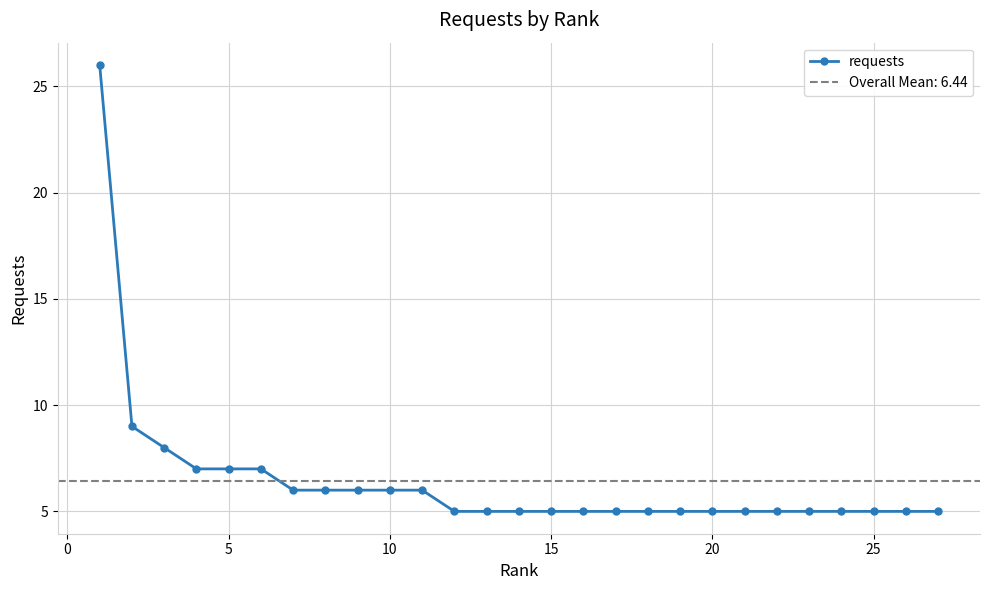

What is the maximum value for requests?

26